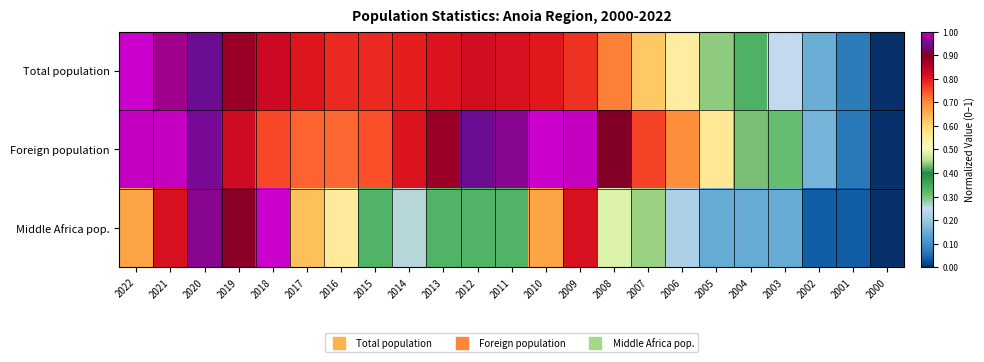

How many categories are shown in the chart?

23